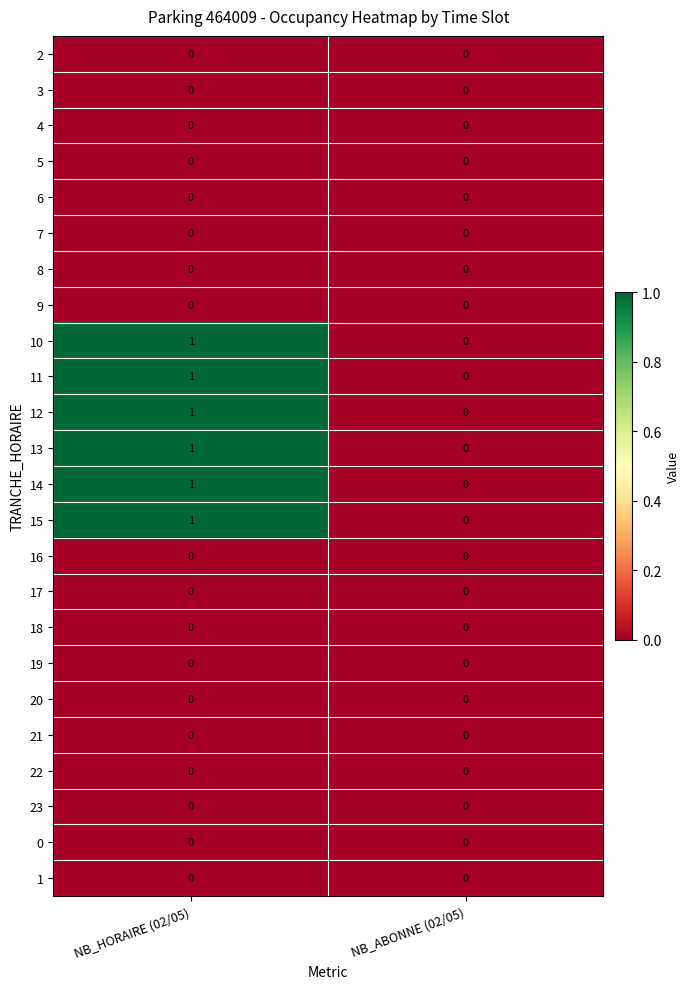

Rank the categories by 12 value from highest to lowest.

NB_HORAIRE (02/05), NB_ABONNE (02/05)